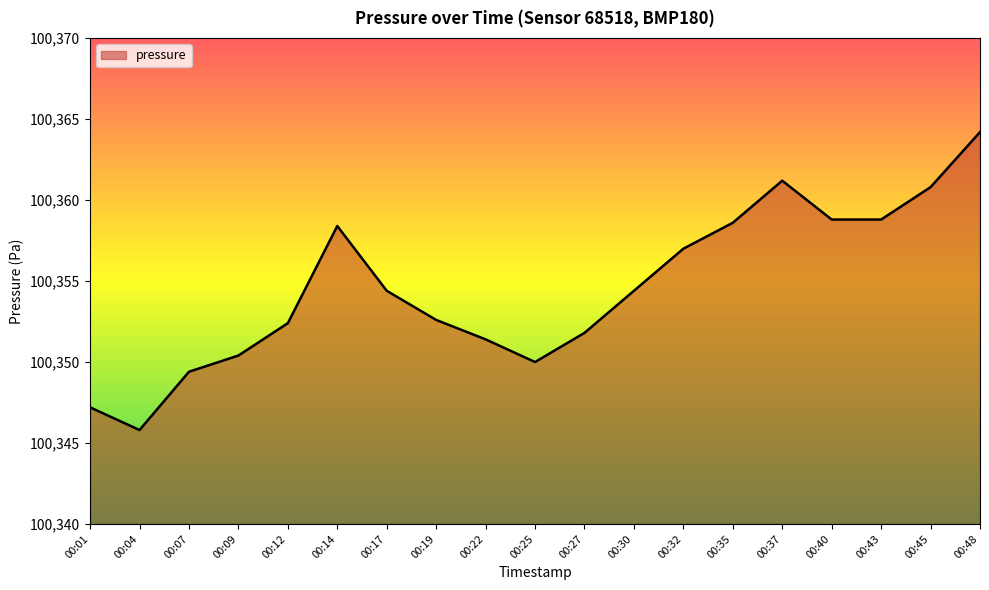

Which has a higher value, 00:19 or 00:27?

00:19